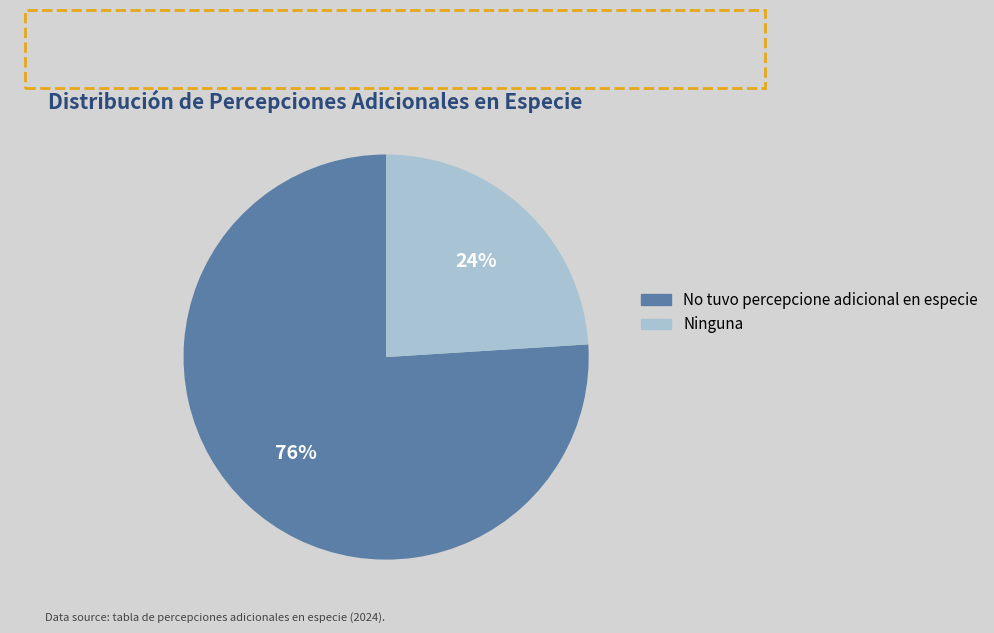

Does Ninguna account for over 50% of the chart?

No